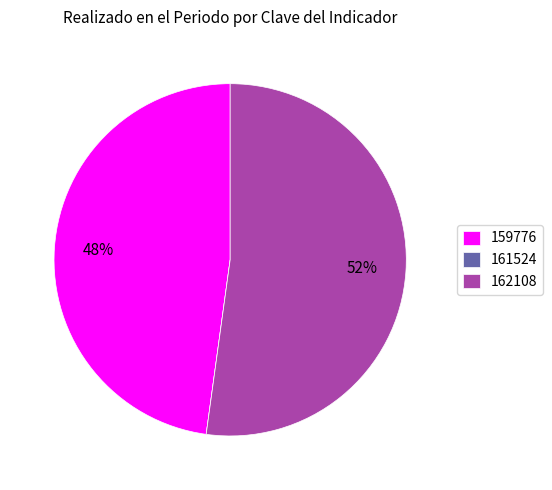

Which slice represents more than half of the pie?

162108